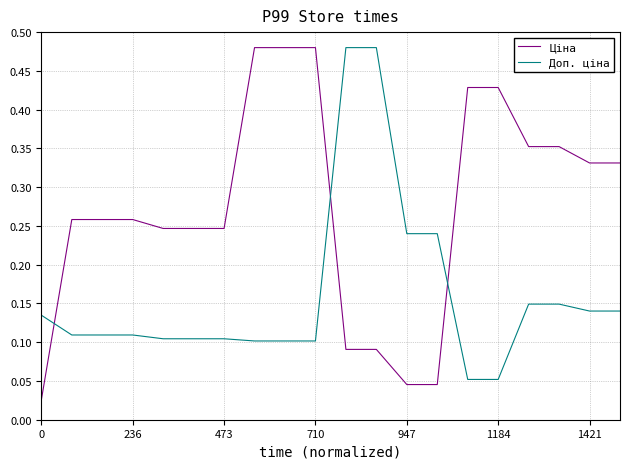

Which series has the widest spread of values?

Ціна